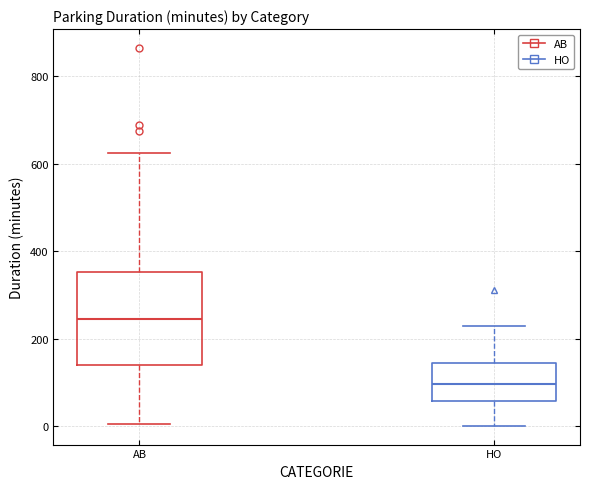

Reading left to right, transcribe this box plot: for each box, give where its median line is, the range the box spans, and where its two whiskers end, as read against the y-axis. The values are not printed on the chart, so give them approximately, as read against the axis.

AB: median 240, box 140 to 360, whiskers 0 to 620
HO: median 100, box 60 to 140, whiskers 0 to 220